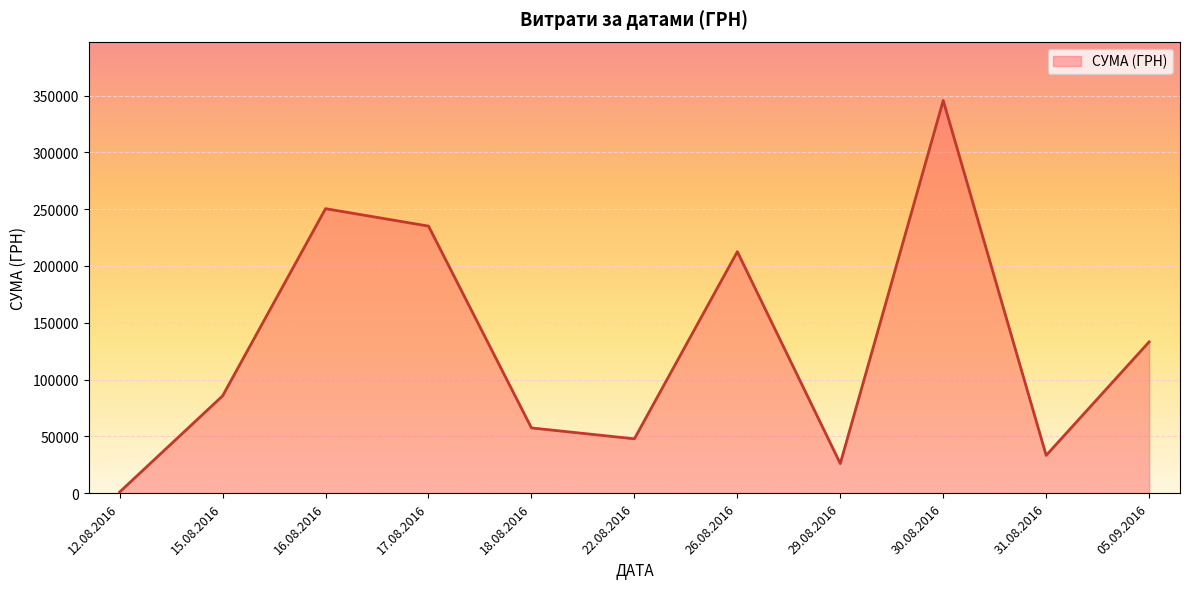

Where is the first local maximum?

16.08.2016